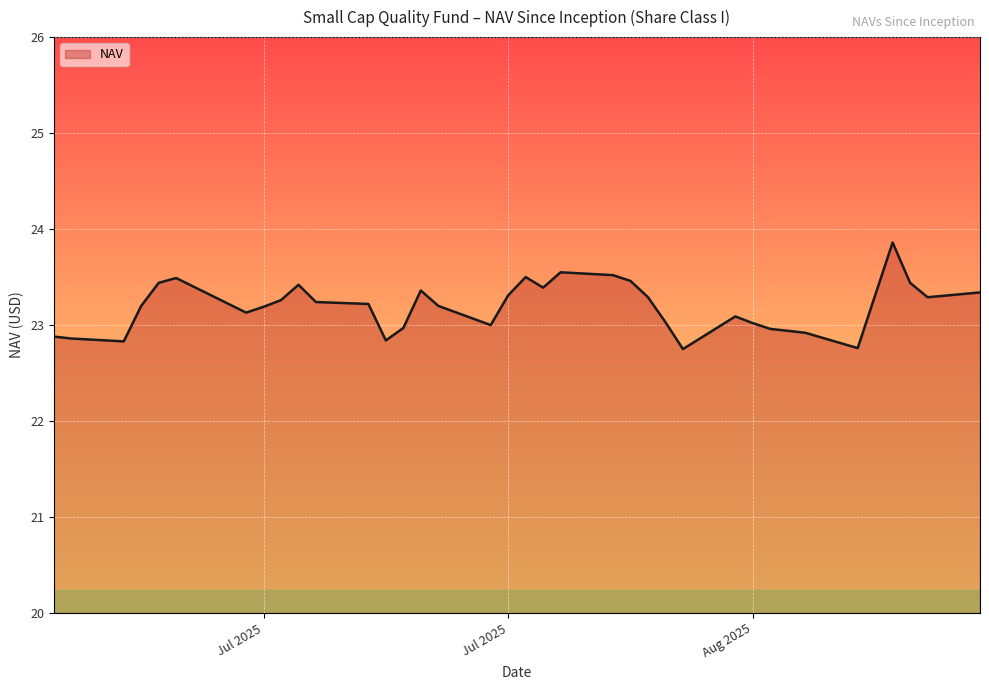

How many lines are shown in the chart?

1